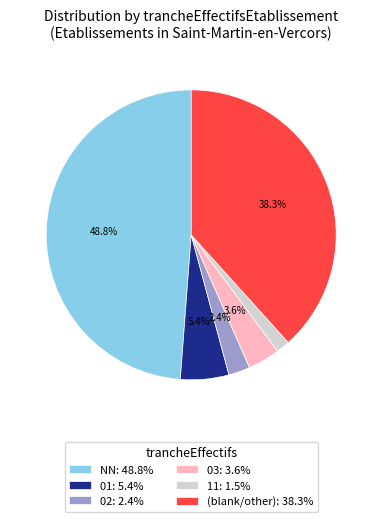

Is the sum of 03: 3.6% and (blank/other): 38.3% greater than half?

No